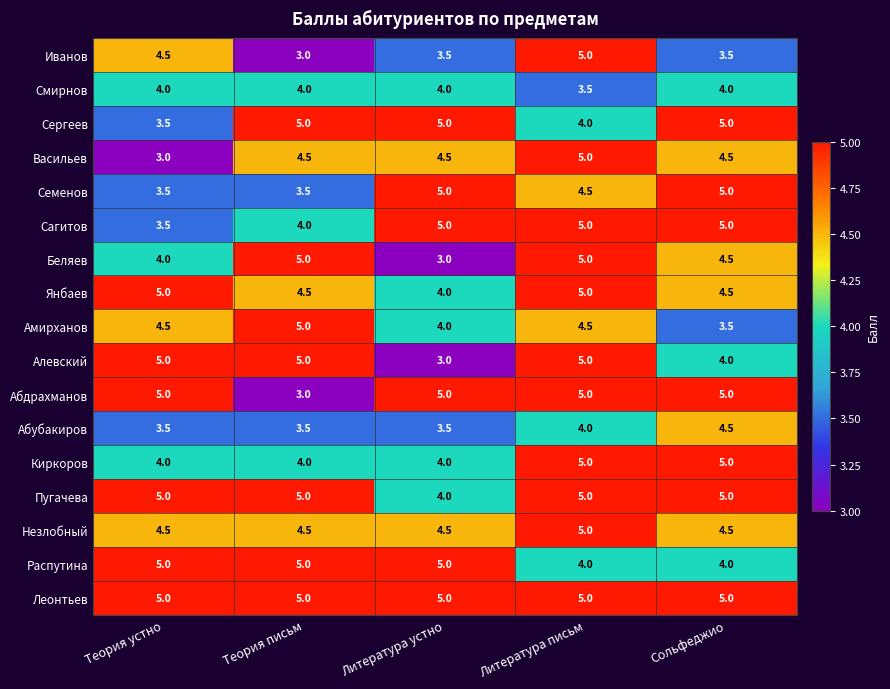

At which label is Абубакиров closest to 4?

Литература письм